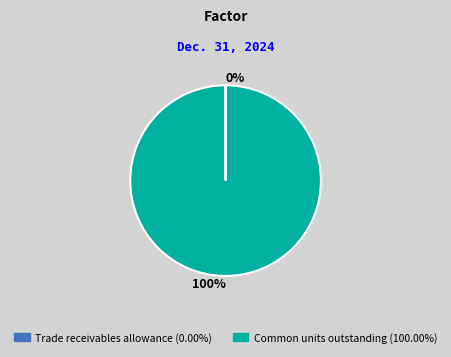

To the nearest percent, what is the average slice percentage?

50%